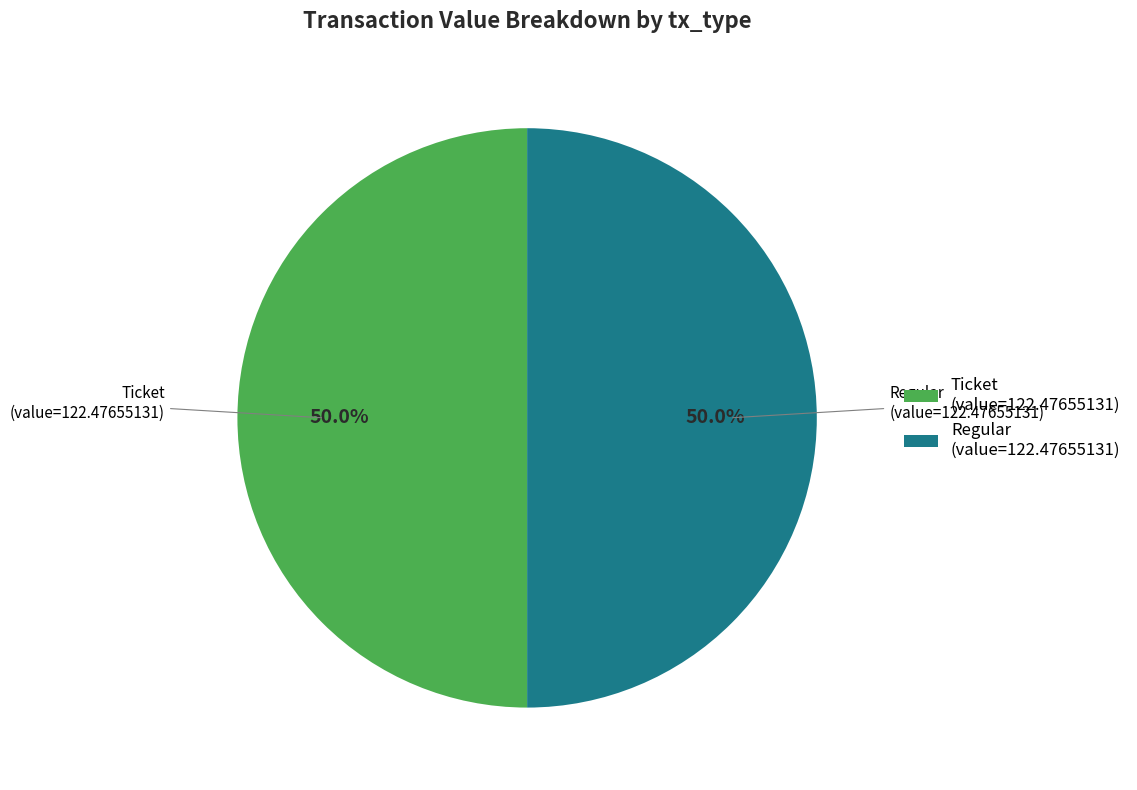

Approximately how many times larger is the value at Ticket (value=122.47655131) compared to Regular (value=122.47655131)?

1.0